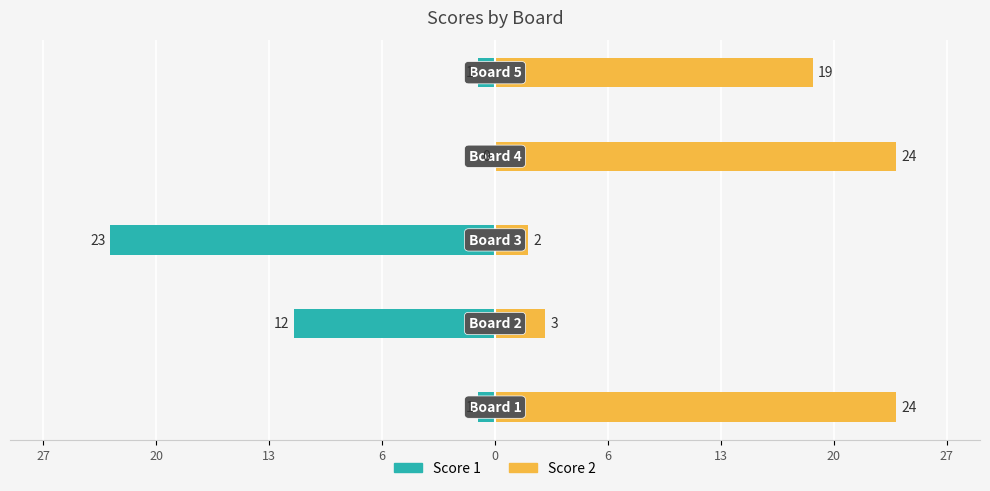

What are all the series names shown in the legend?

Score 1, Score 2